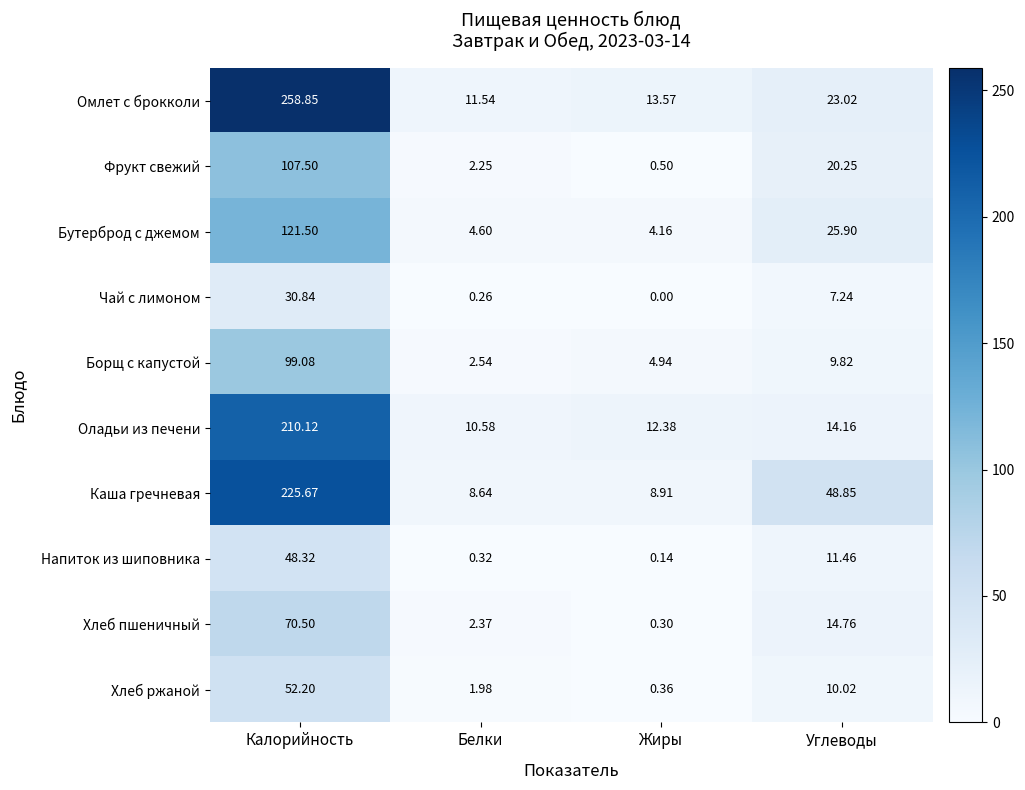

What is the difference between the highest and lowest values at Калорийность?

228.0